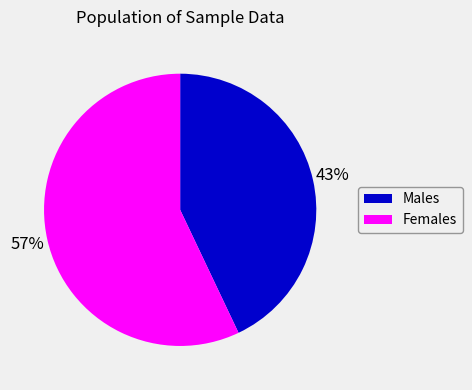

Between Females and Males, which is larger?

Females